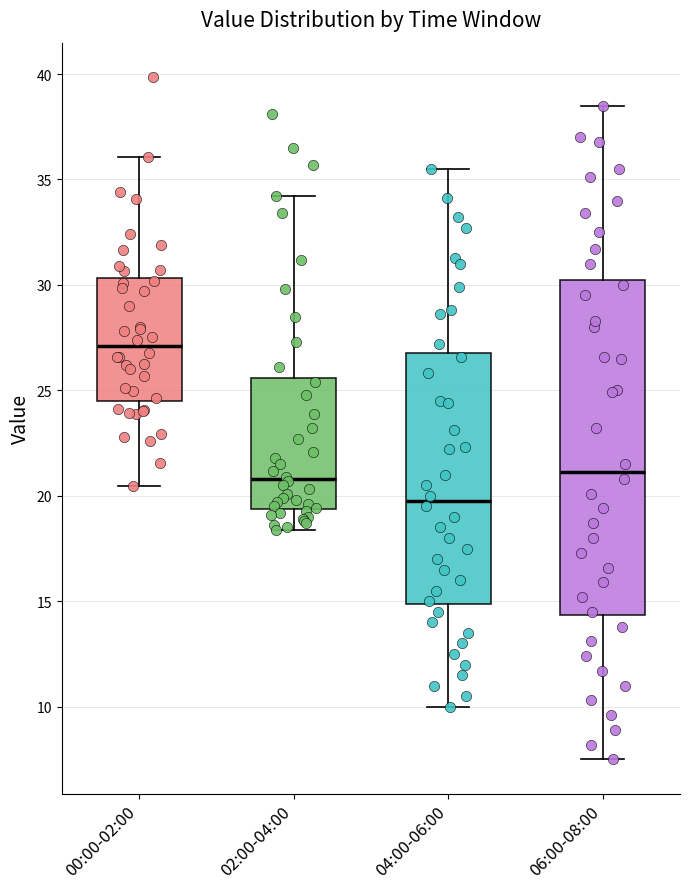

Where does the upper whisker of the box for 00:00-02:00 end on the y-axis? The values are not printed on the chart, so give them approximately, as read against the axis.

36.0